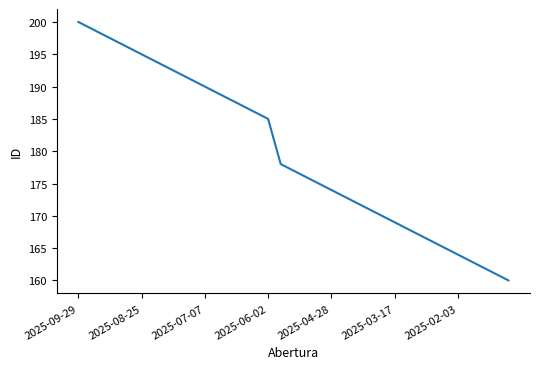

Reading left to right, what are all the values shown in this chart?

200	199	198	197	196	195	194	193	192	191	190	189	188	187	186	185	178	177	176	175	174	173	172	171	170	169	168	167	166	165	164	163	162	161	160